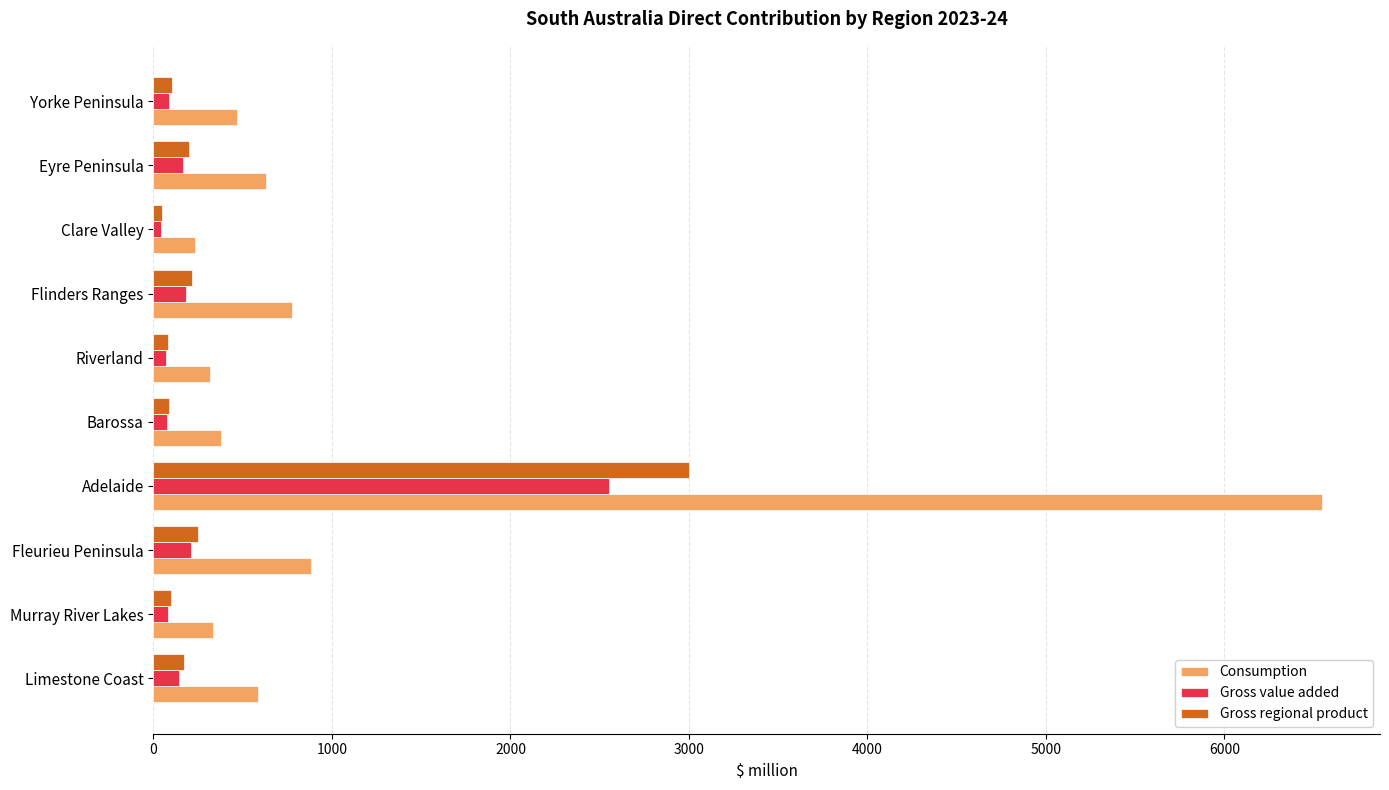

Which series has the largest total across all categories?

Consumption